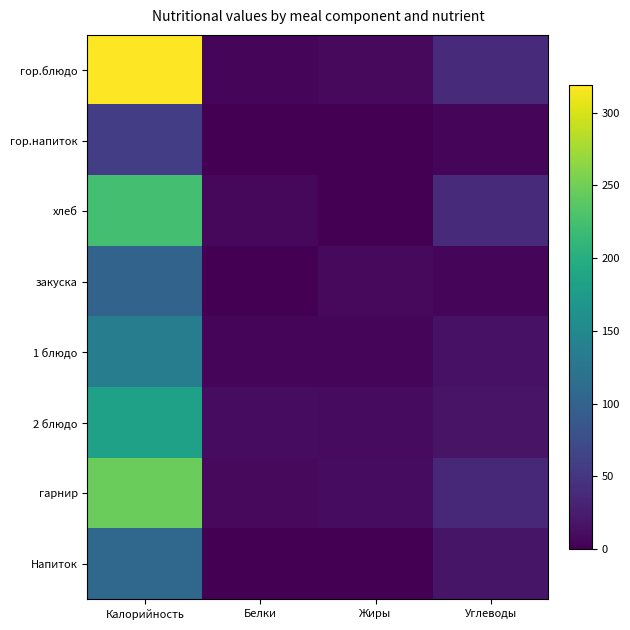

What is the difference between the maximum and minimum values in the 1 блюдо series?

130.0